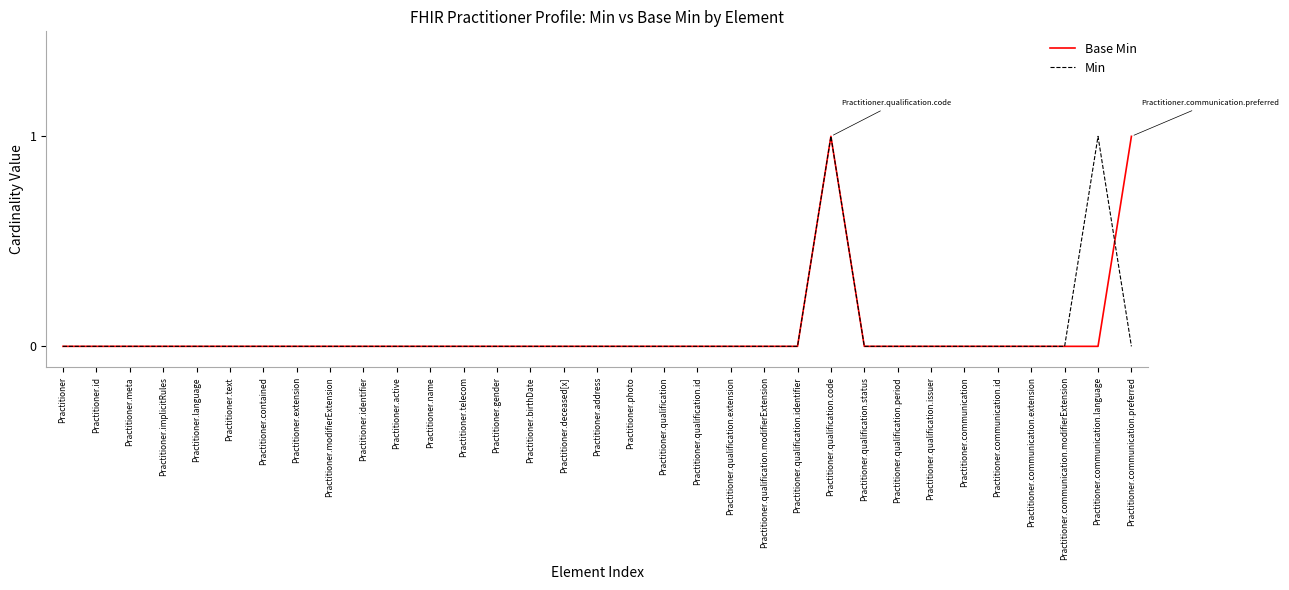

What is the difference between the second highest and second lowest values in the Min series?

1